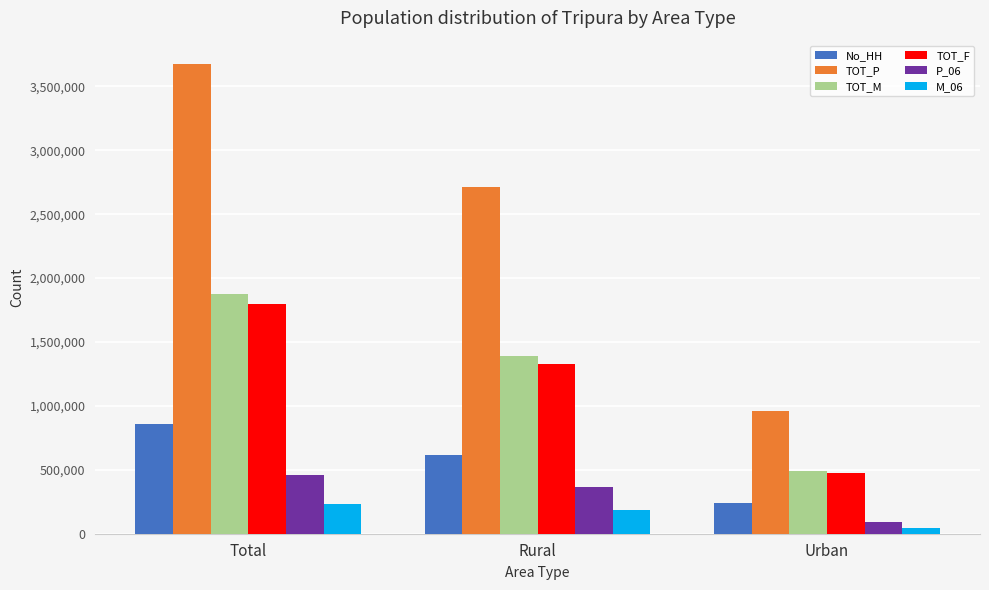

What is the difference between the second highest and minimum values in the TOT_P series?

1751011